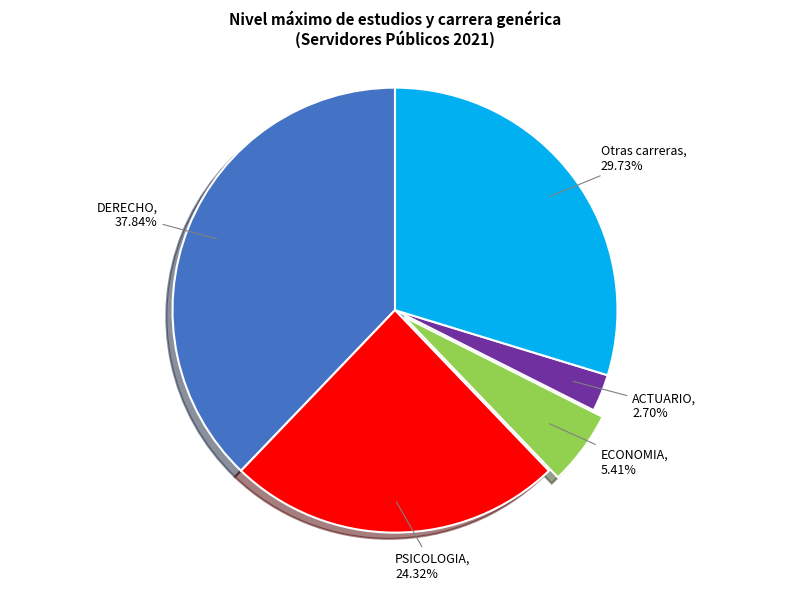

Which slice is the smallest?

ACTUARIO